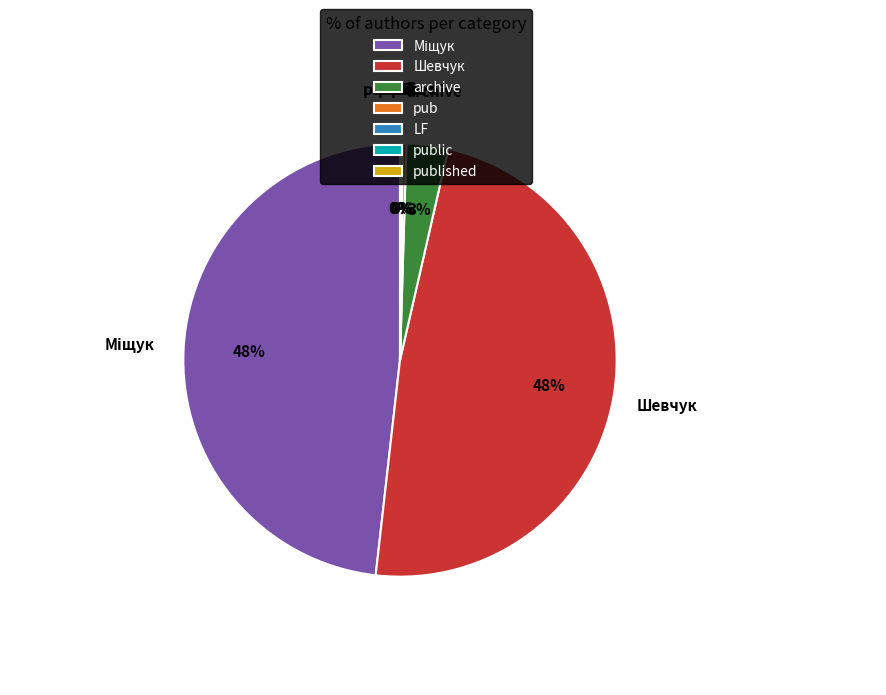

Does Шевчук represent more than half of the total?

No